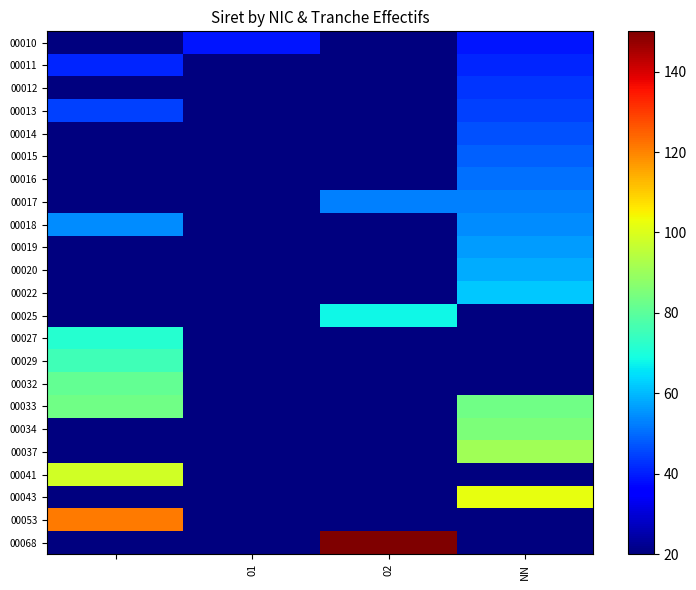

How many series are shown in this chart?

23